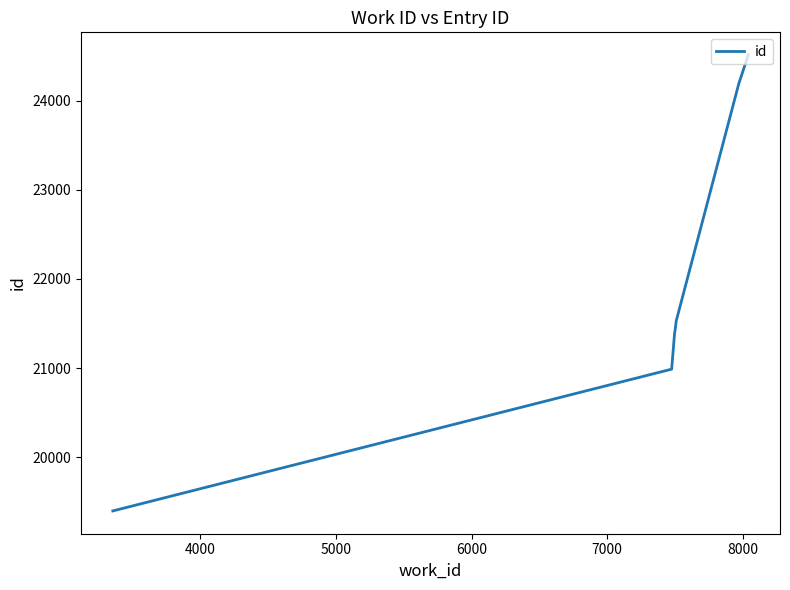

What is the difference between the maximum and second lowest values?

3524